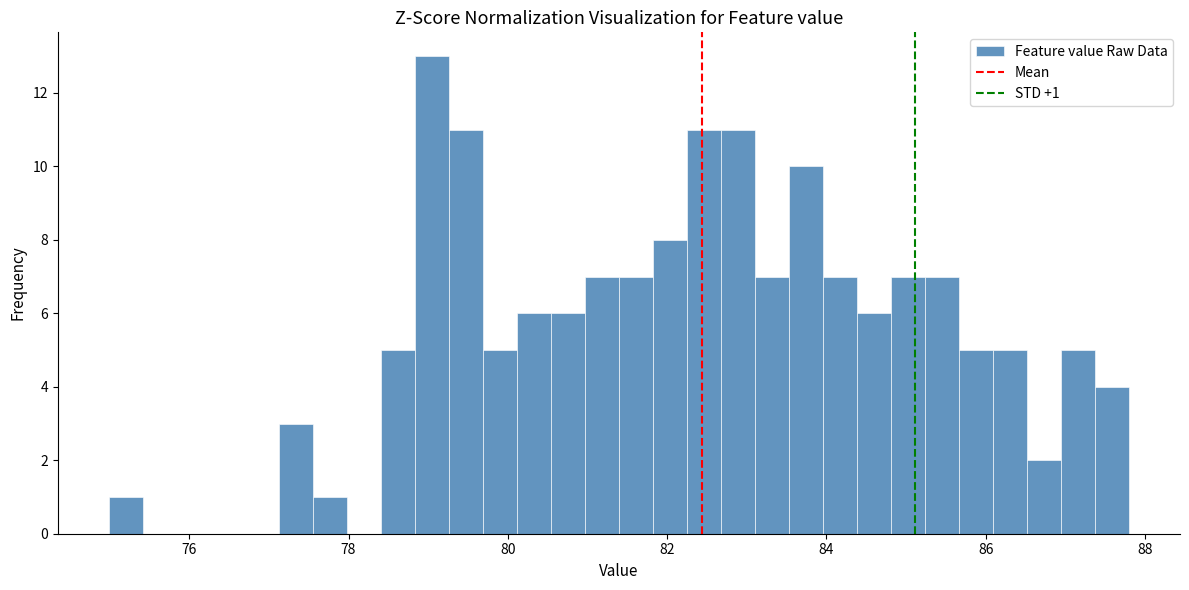

Around what value on the x-axis is the tallest bar? Give the approximate position of its centre, as read against the axis.

79.0